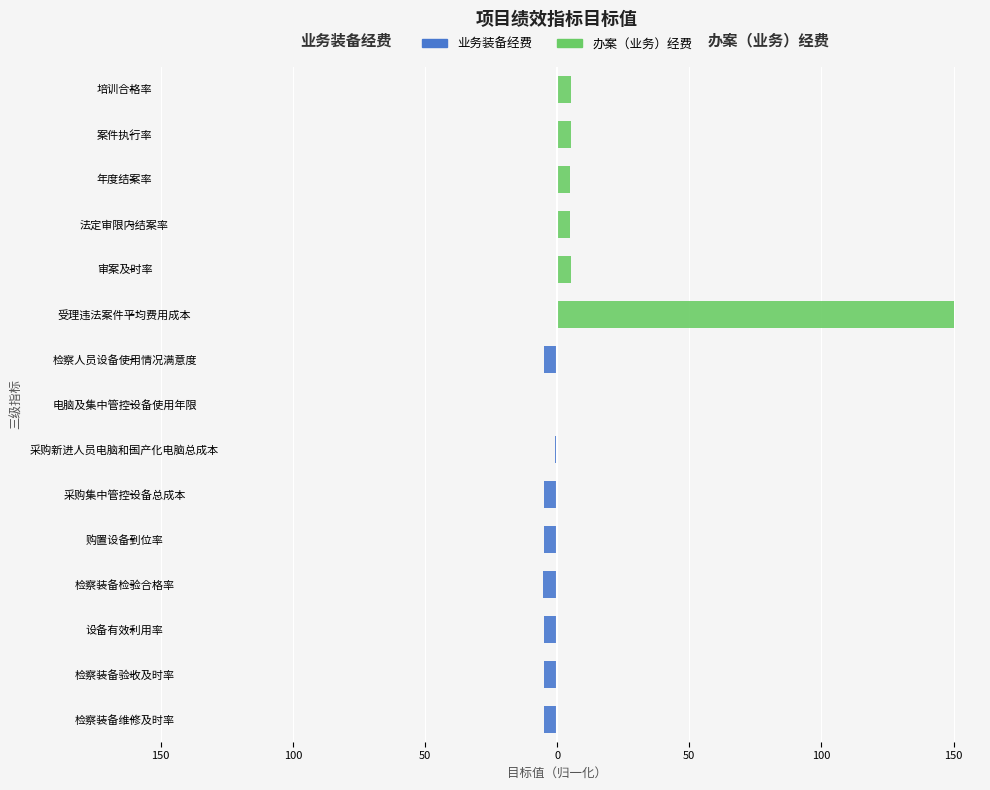

Rank the series by their maximum value, from highest to lowest.

办案（业务）经费, 业务装备经费